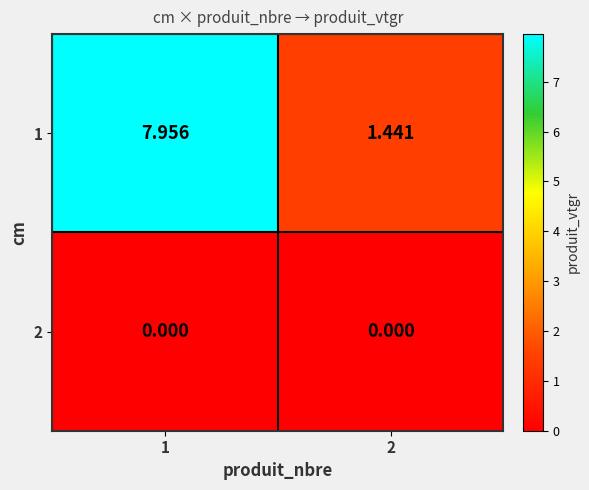

Rank the series at 1 from lowest to highest value.

2, 1